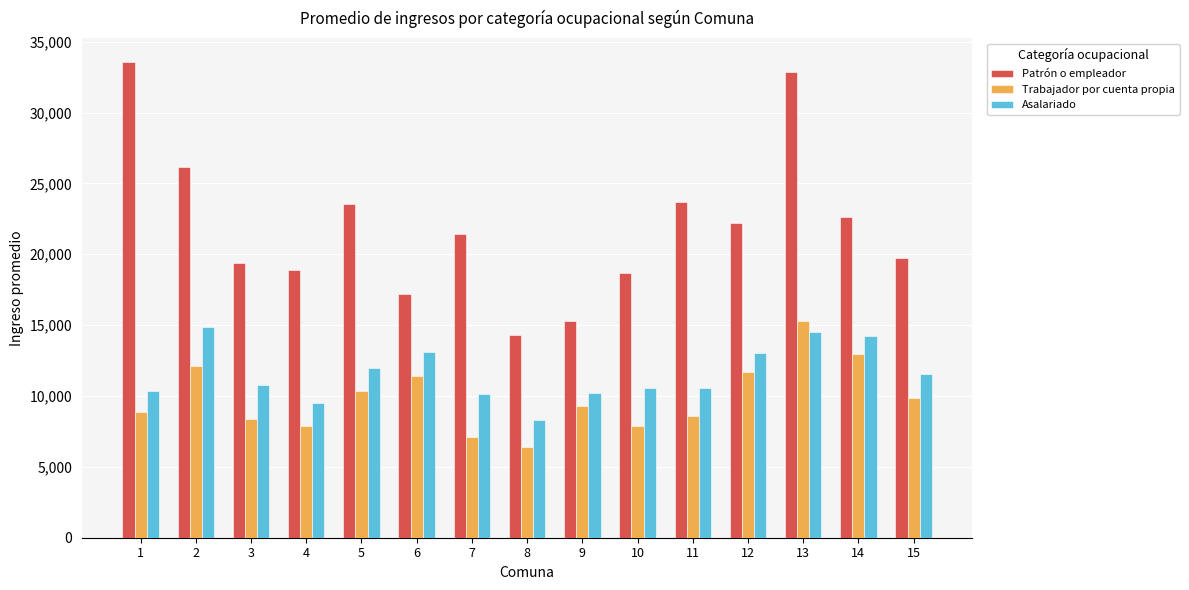

Is the value of Asalariado at 6 greater than the value of Patrón o empleador at 2?

No